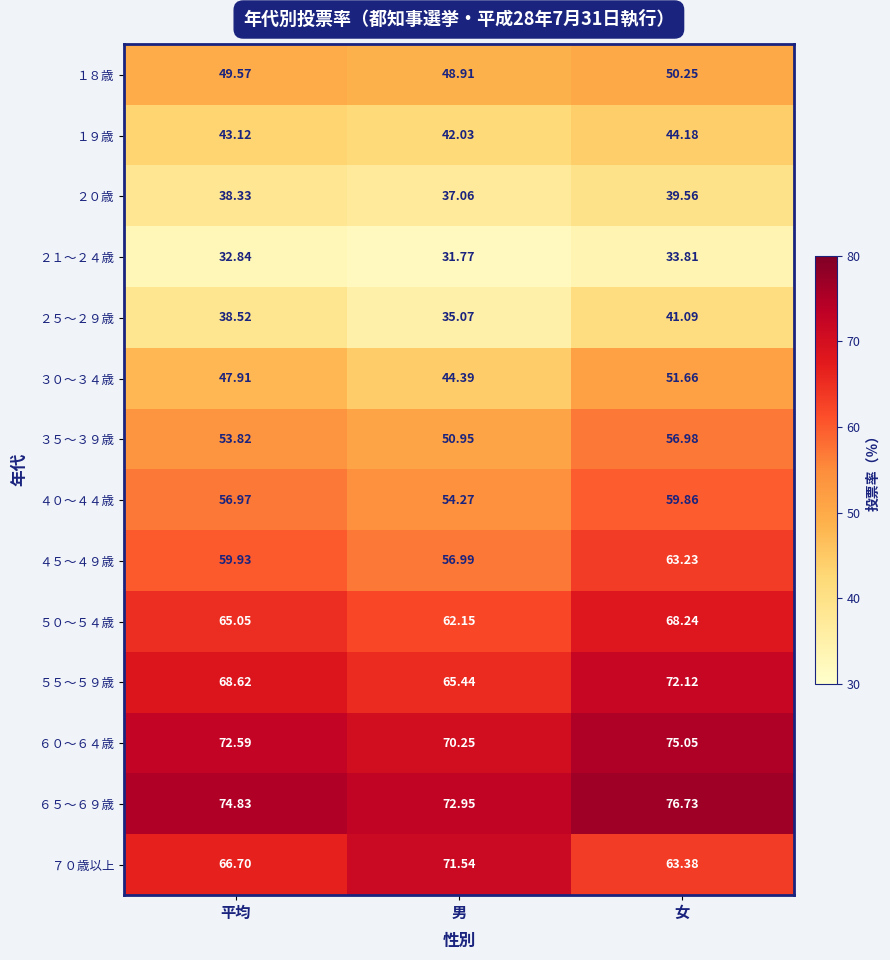

Rank the categories by ２１～２４歳 value from highest to lowest.

女, 平均, 男